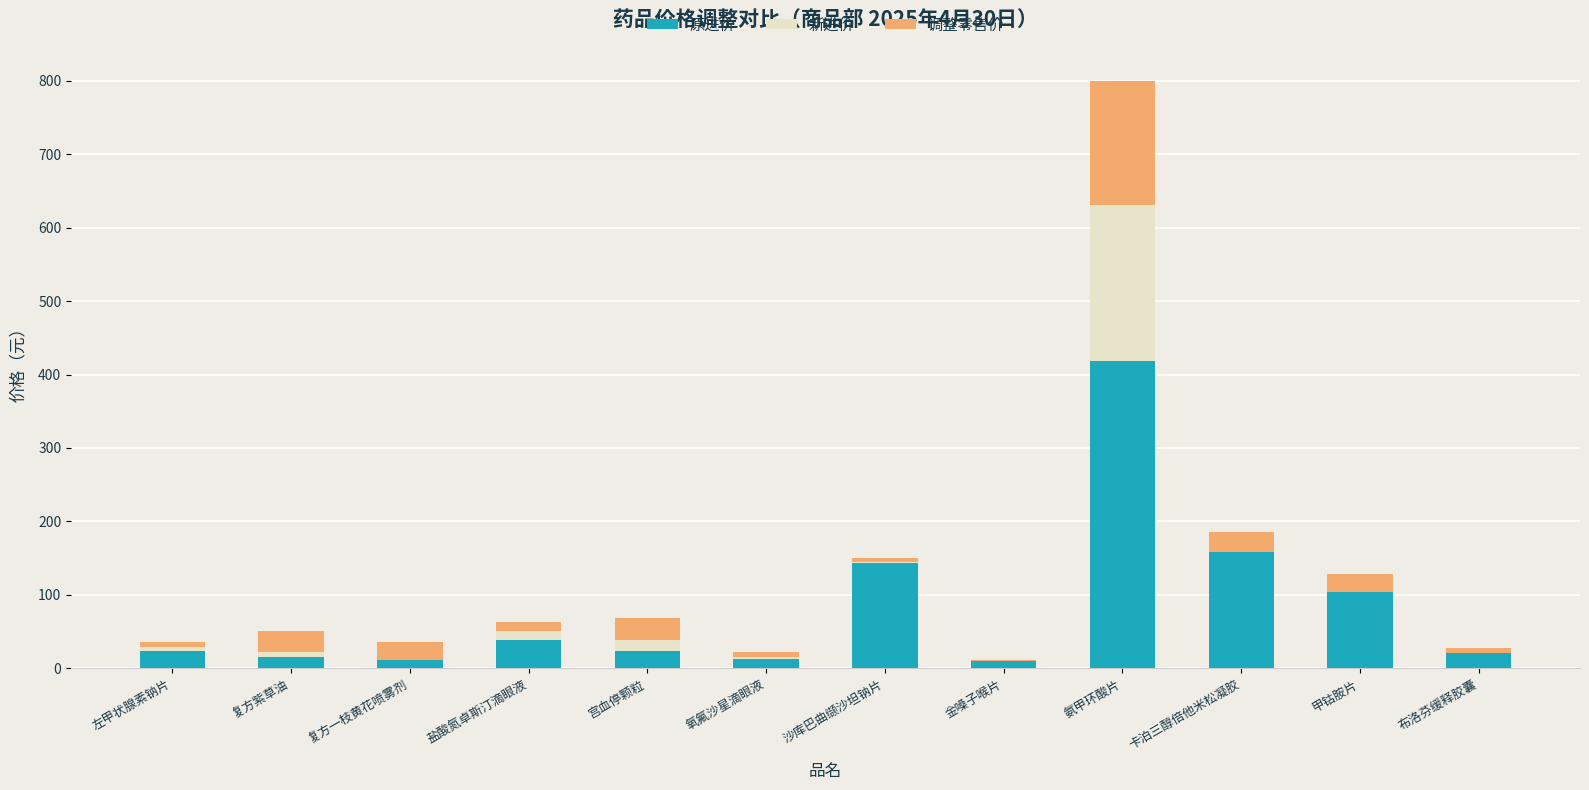

Which category has the highest value in the 原进价 series?

氨甲环酸片